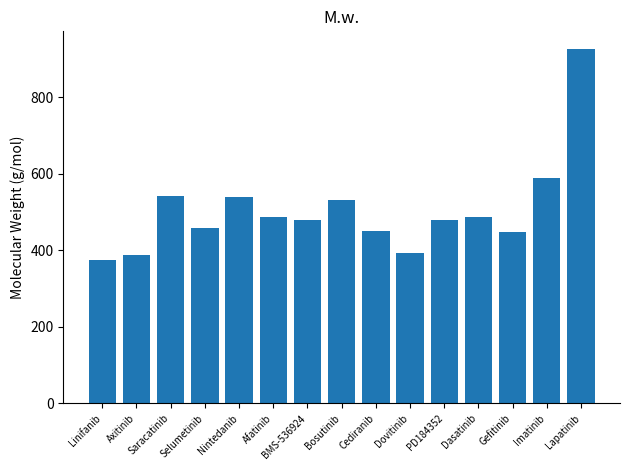

What is the change in value from Saracatinib to Dasatinib?

-54.0